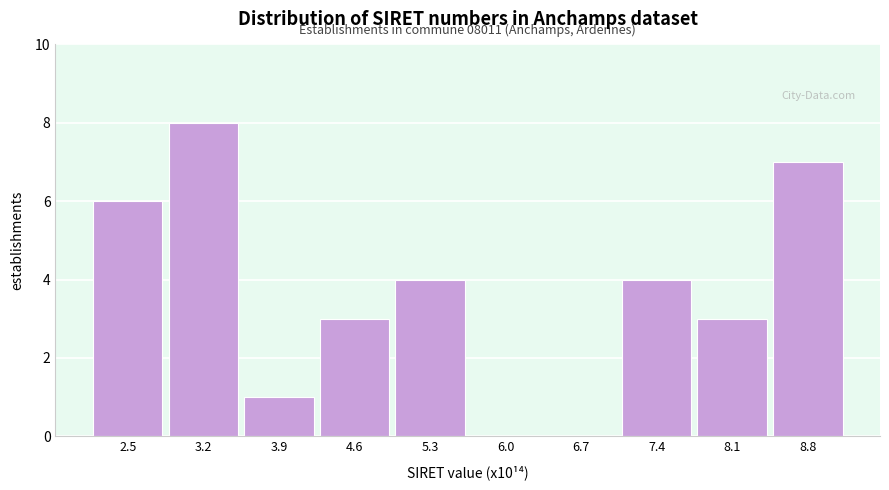

Reading left to right, extract all data points from this chart.

2.5=6	3.2=8	3.9=1	4.6=3	5.3=4	6.0=0	6.7=0	7.4=4	8.1=3	8.8=7